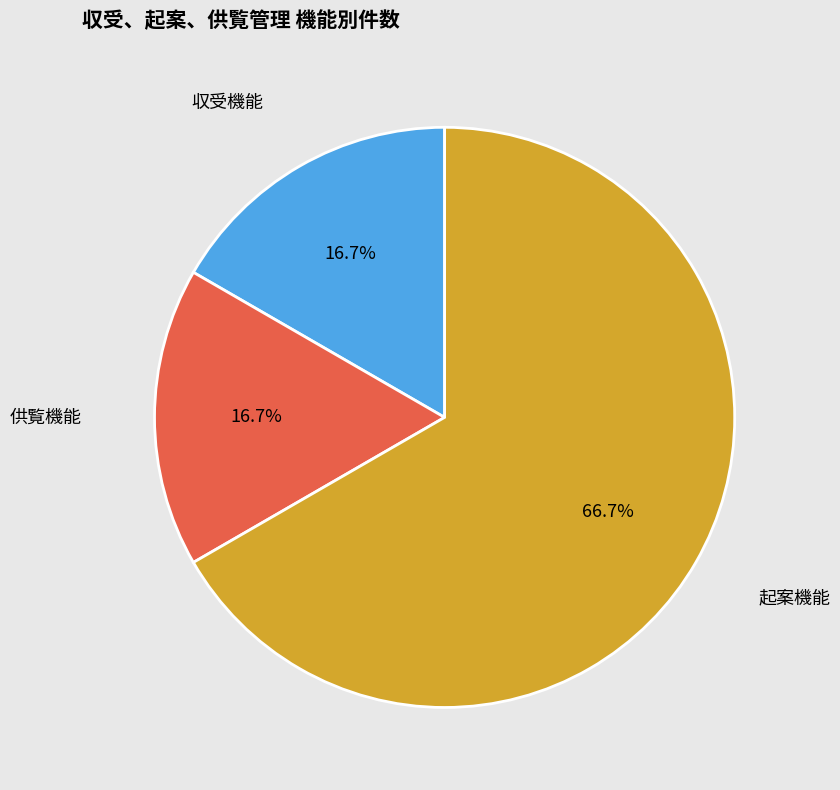

Which category has the biggest portion of the pie?

起案機能